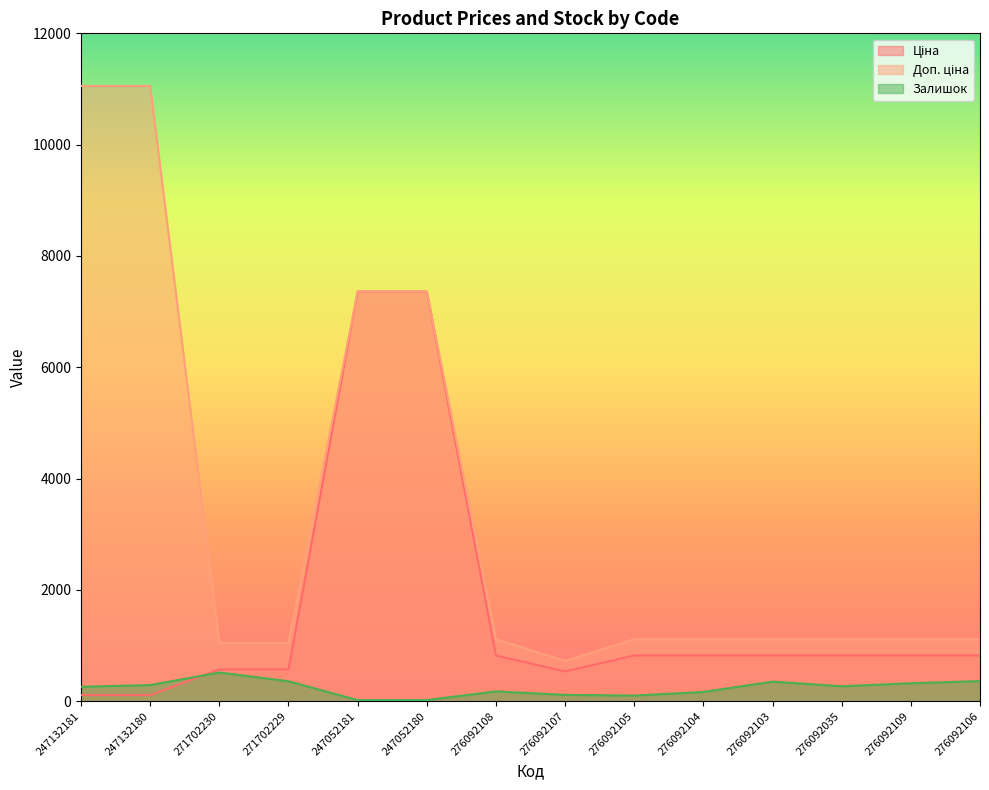

Is it true that Ціна equals 822.0 at 276092105?

True